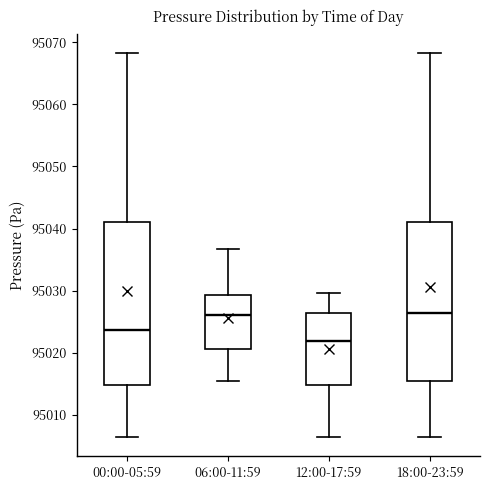

Reading left to right, read every box against the y-axis: the position of its median line, the range the box covers, and the ends of its whiskers. The values are not printed on the chart, so give them approximately, as read against the axis.

00:00-05:59: median 95024, box 95015 to 95041, whiskers 95006 to 95068
06:00-11:59: median 95026, box 95021 to 95029, whiskers 95016 to 95037
12:00-17:59: median 95022, box 95015 to 95026, whiskers 95006 to 95030
18:00-23:59: median 95026, box 95015 to 95041, whiskers 95006 to 95068